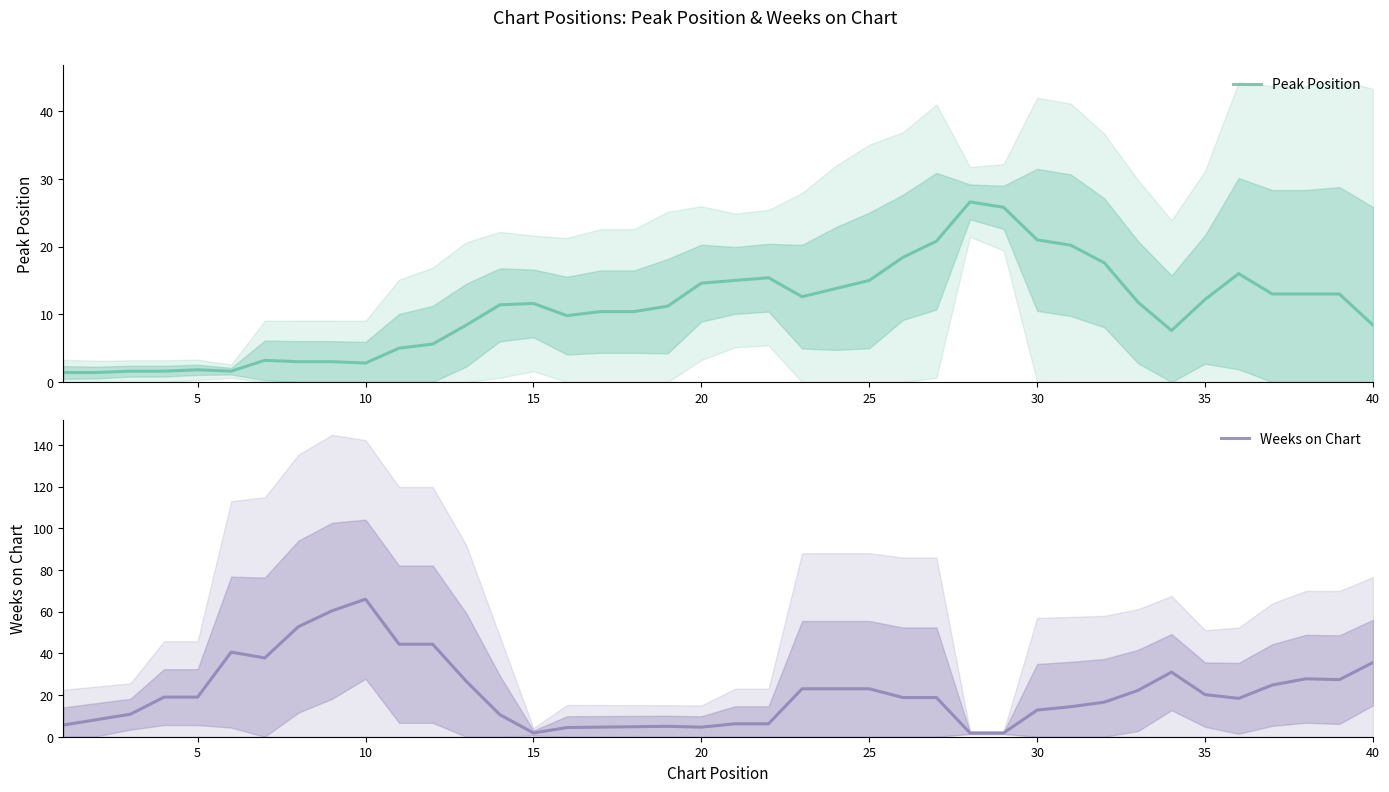

What is the average value of the Peak Position series?

10.9